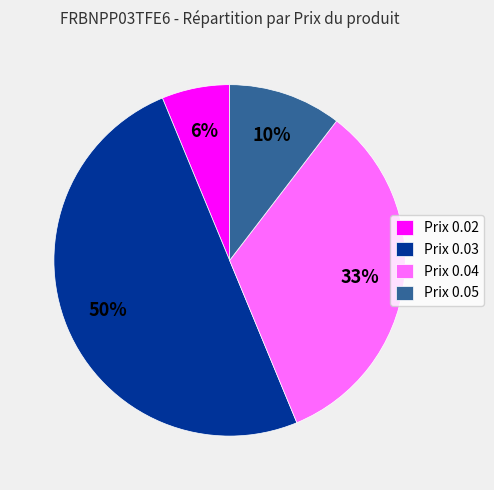

How many slices are in this pie chart?

4